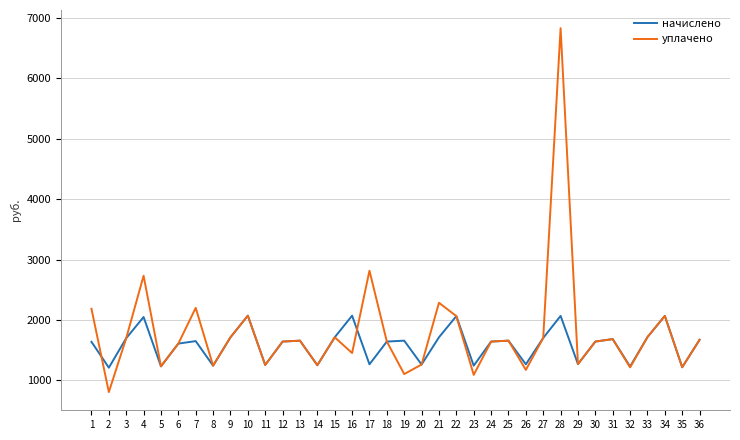

How many lines are shown in the chart?

2